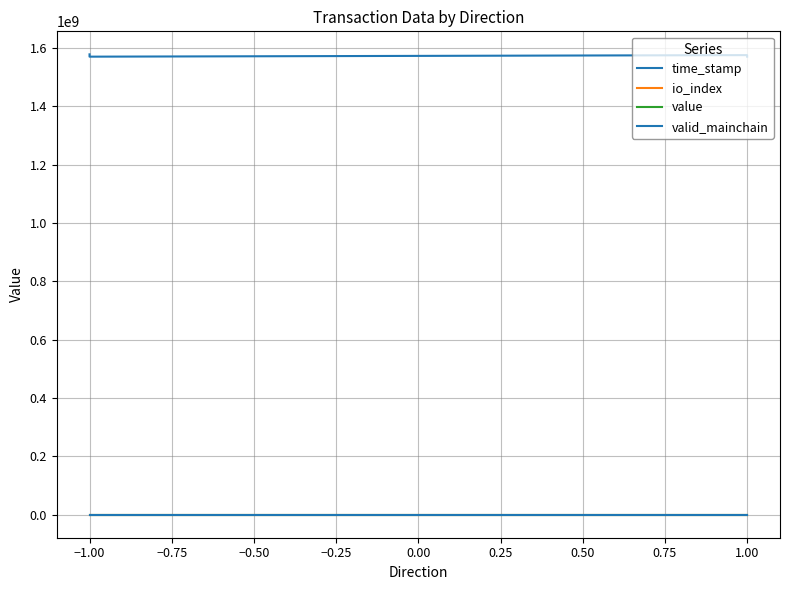

Reading left to right, list all the values displayed in this chart.

time_stamp: 1578053444.0	1570136433.0	1570136433.0	1575427827.0	1570135821.0	1570135821.0
io_index: 3.0	0.0	1.0	3.0	0.0	1.0
value: 124.6	0.0	123.7	124.6	0.0	123.7
valid_mainchain: 1.0	1.0	1.0	1.0	1.0	1.0